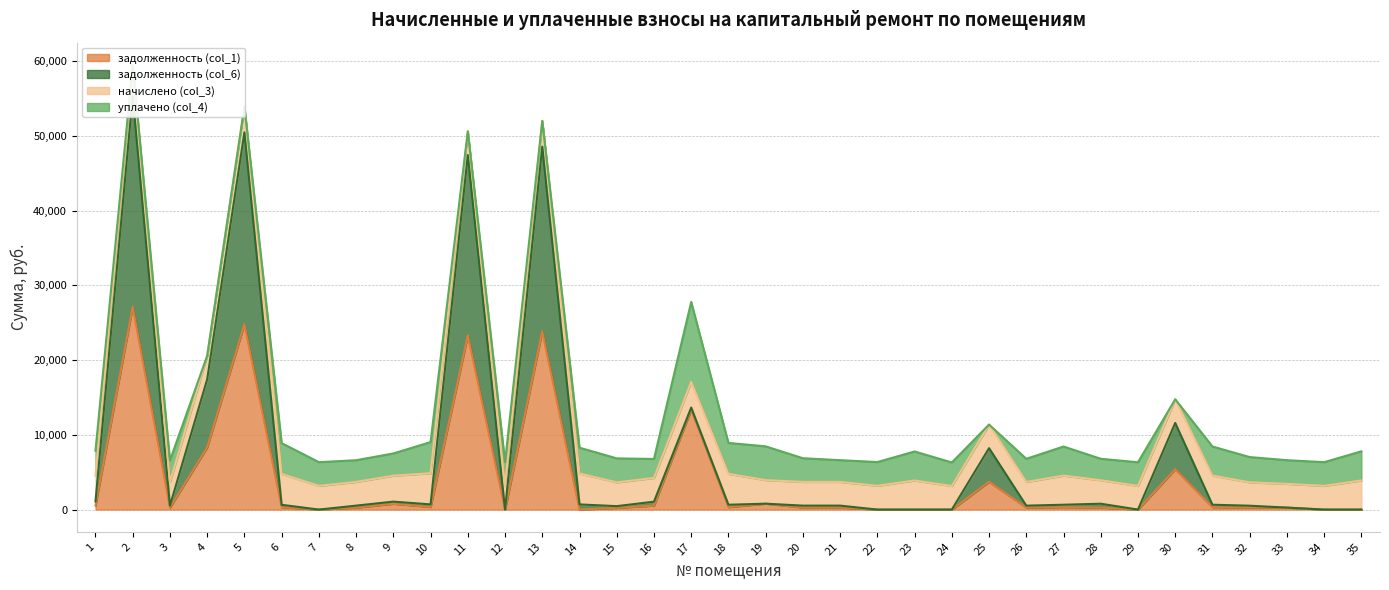

How many data points in задолженность (col_6) are above 649?

18